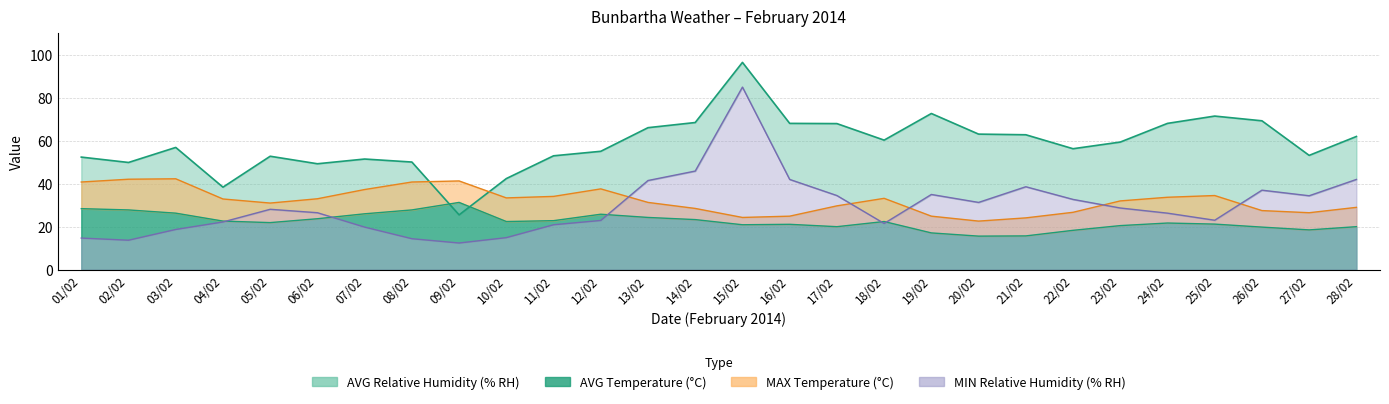

What is the difference between the AVG Relative Humidity (% RH) values at 05/02 and 20/02?

10.3